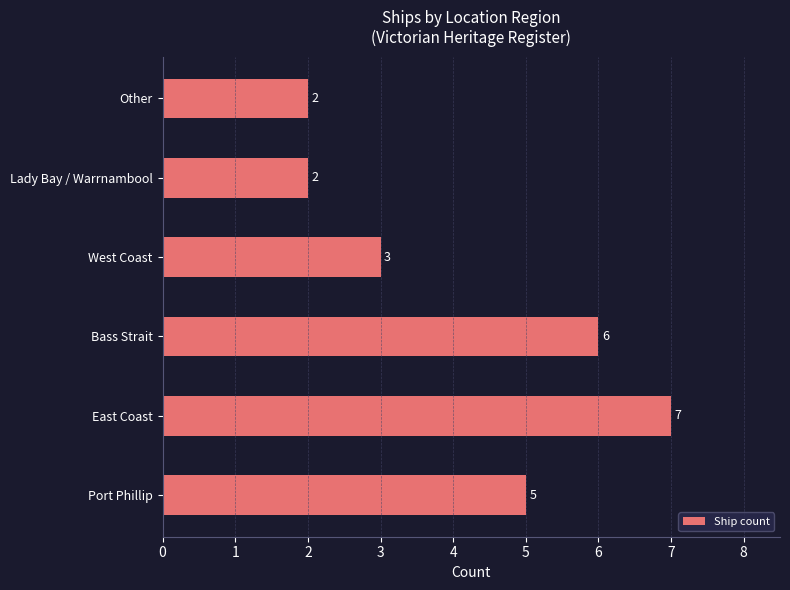

Reading bottom to top, what are all the values shown in this chart?

5	7	6	3	2	2